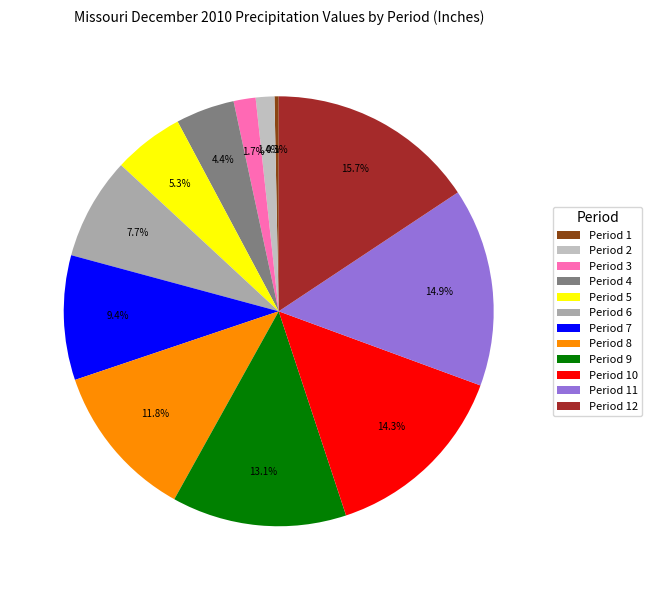

What is the change in value from Period 1 to Period 12?

+43.7